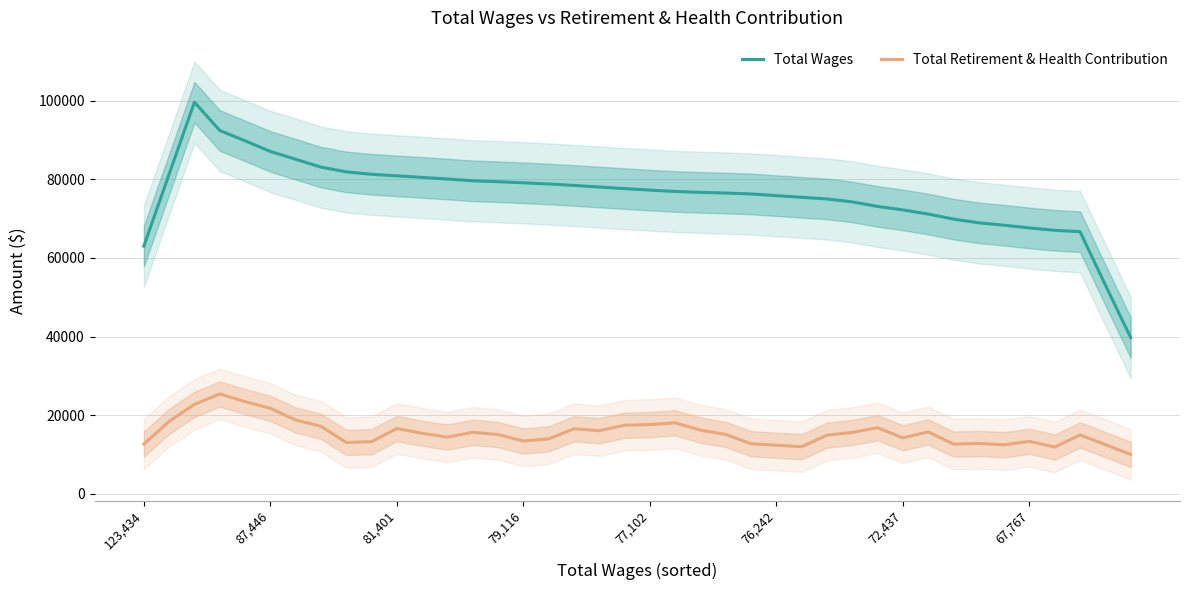

Which series has the largest total across all categories?

Total Wages